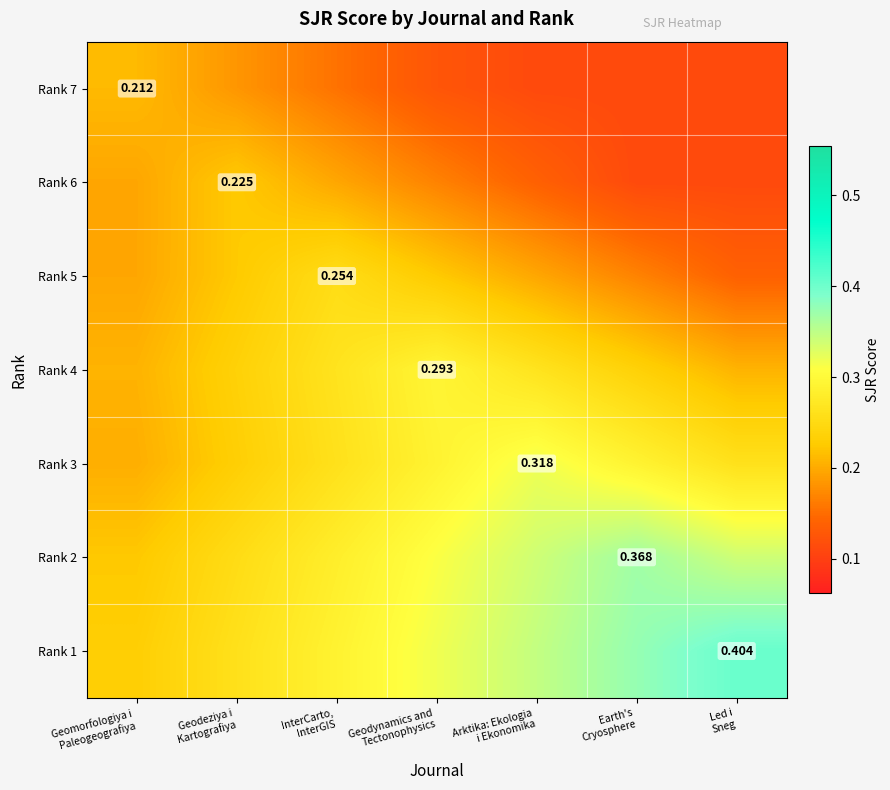

What is the sum of the Rank 2 values at Geodynamics and Tectonophysics and InterCarto, InterGIS?

0.6